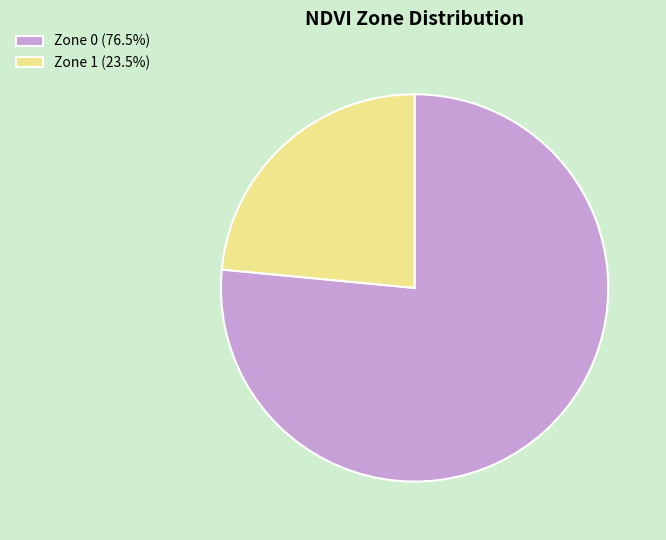

Between Zone 0 and Zone 1, which is larger?

Zone 0